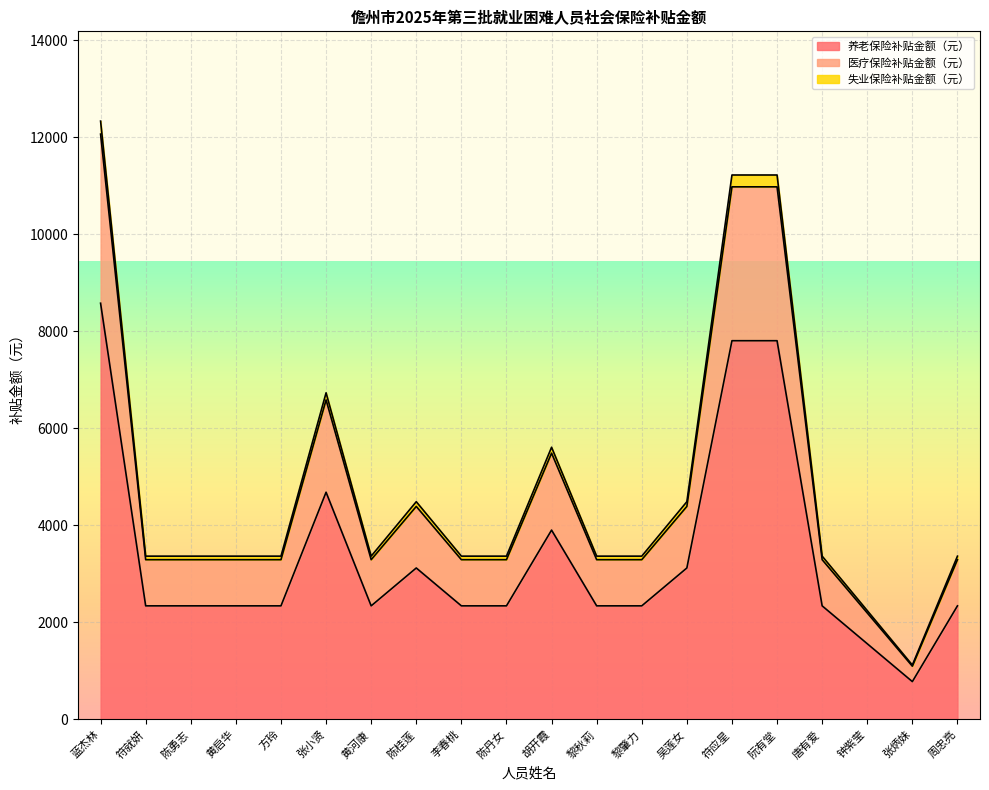

True or false: 失业保险补贴金额（元） and 养老保险补贴金额（元） cross at least once.

False